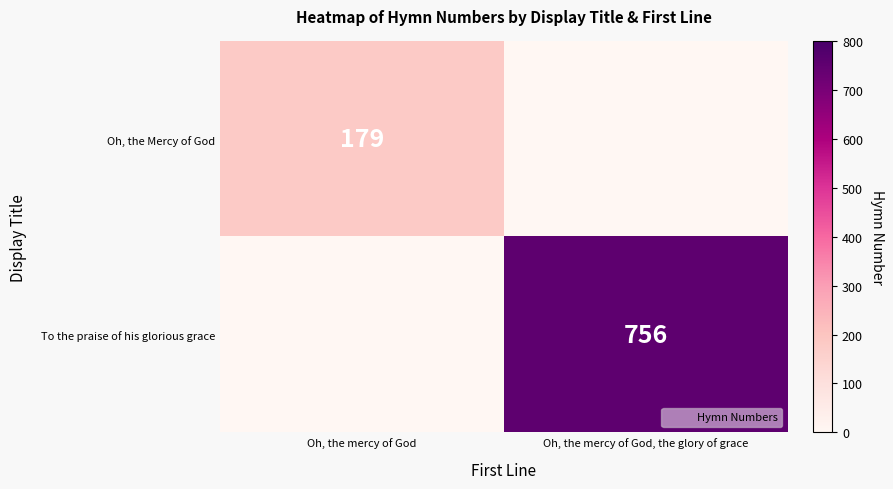

The Oh, the Mercy of God series shows 179 at Oh, the mercy of God. True or false?

True